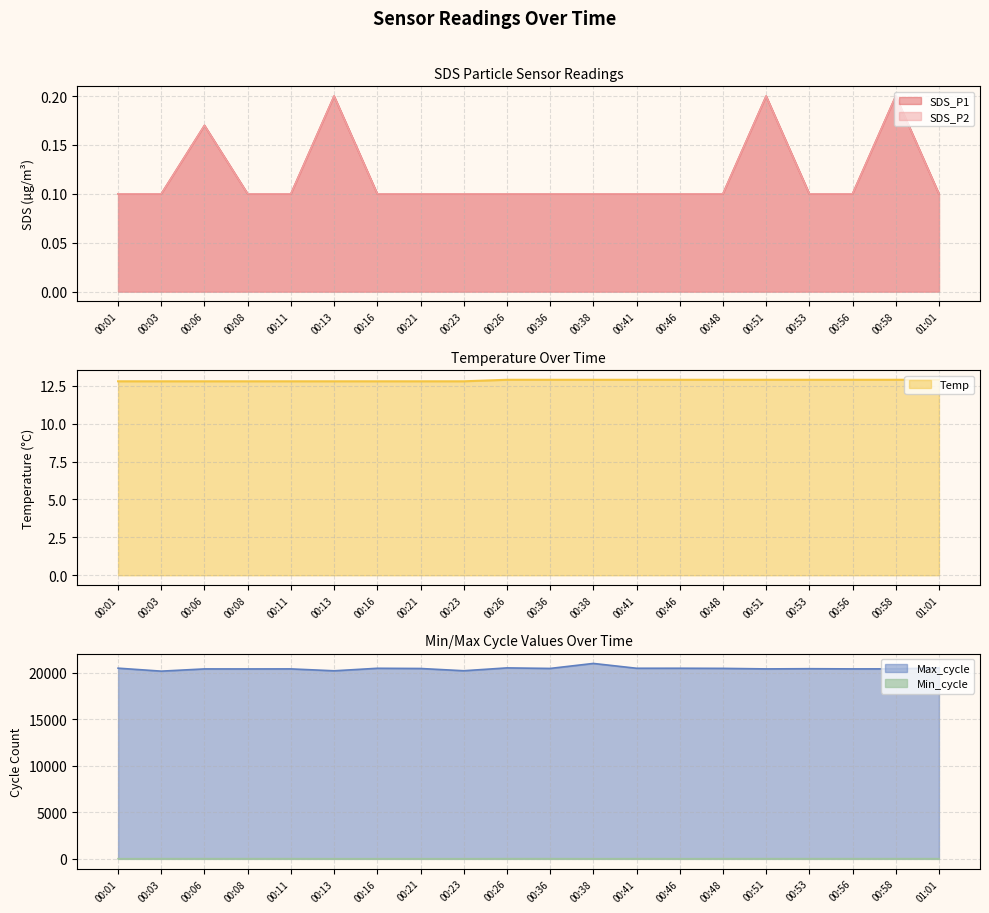

Which series has the largest total across all categories?

Max_cycle